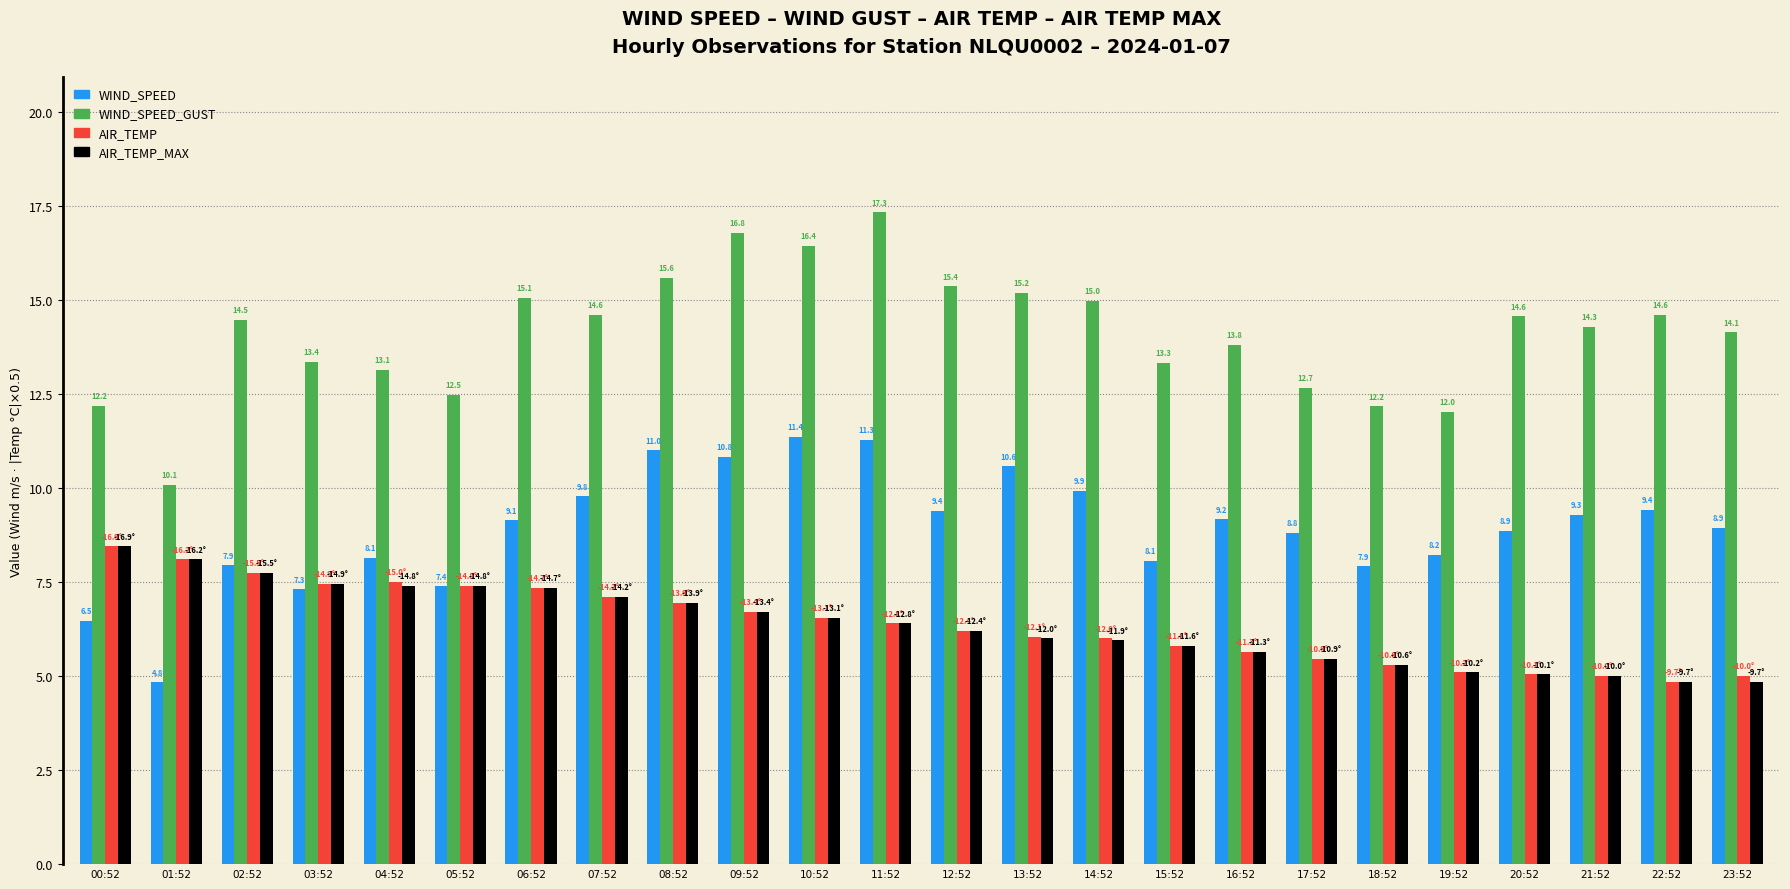

The value of WIND_SPEED at 07:52 is 9.8. True or false?

True